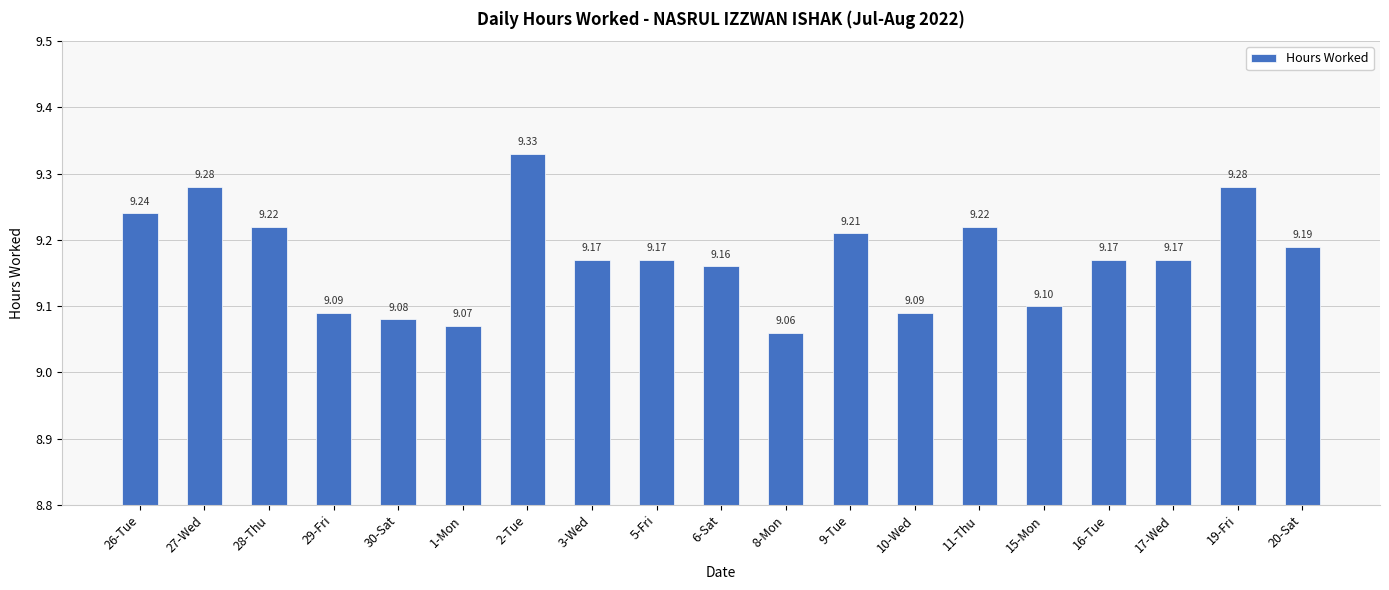

Reading left to right, transcribe all the data shown in this chart.

9.2	9.3	9.2	9.1	9.1	9.1	9.3	9.2	9.2	9.2	9.1	9.2	9.1	9.2	9.1	9.2	9.2	9.3	9.2